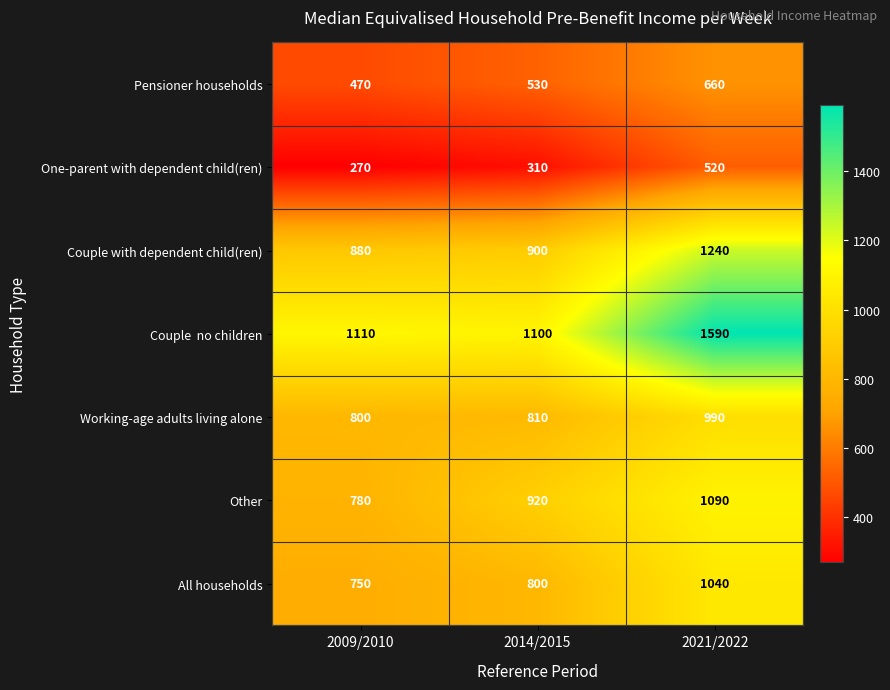

What is the difference between the highest and lowest values at 2021/2022?

1070